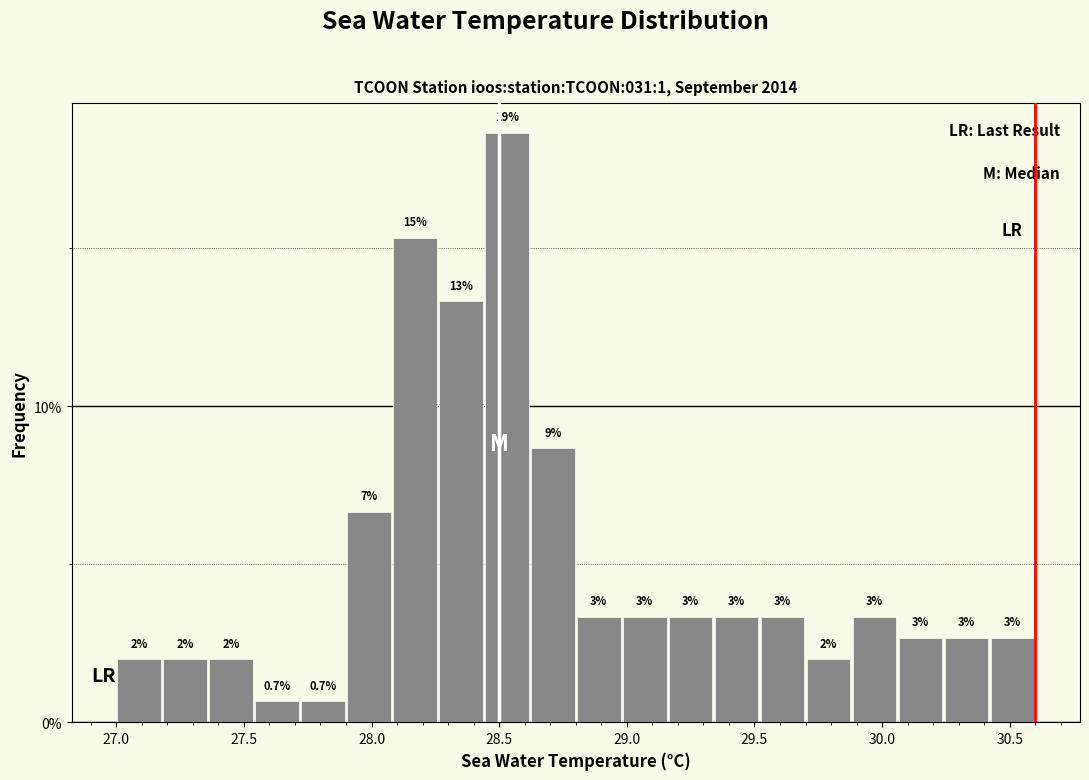

Read against the x-axis, roughly where is the centre of the tallest bar?

28.55